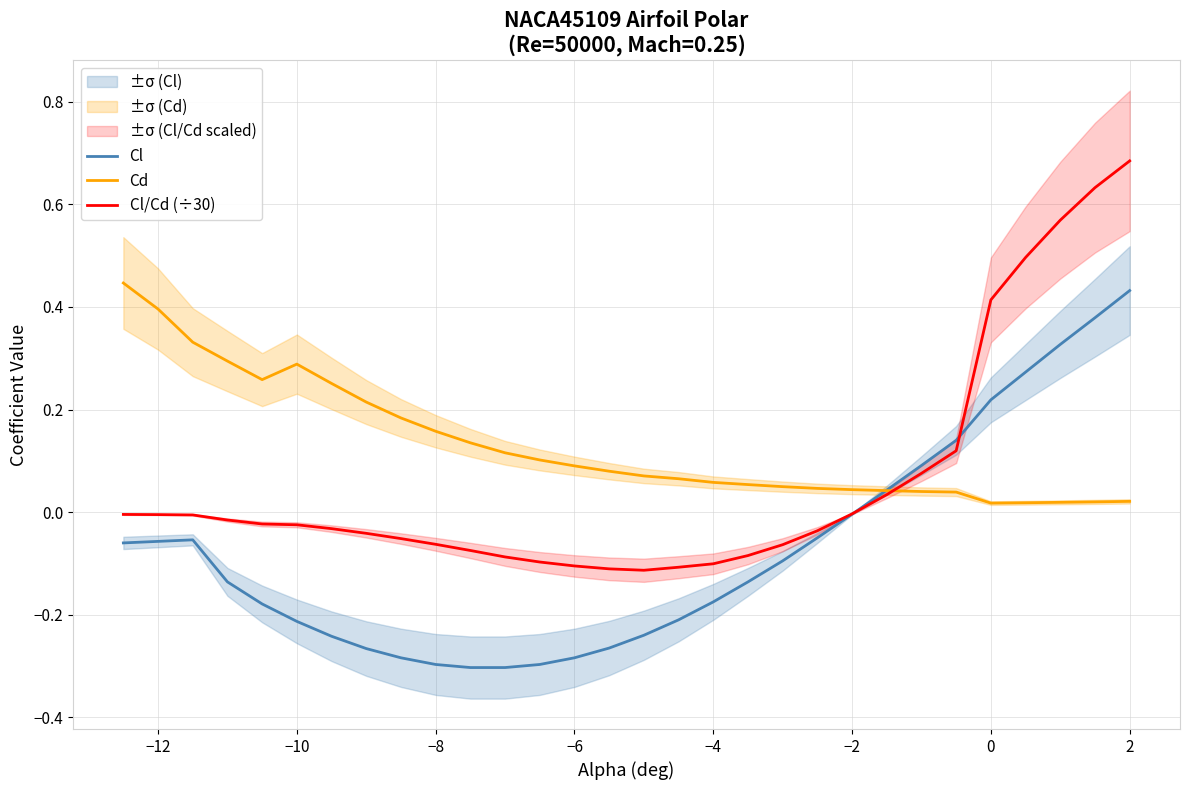

Where is the first local maximum for Cd?

−10